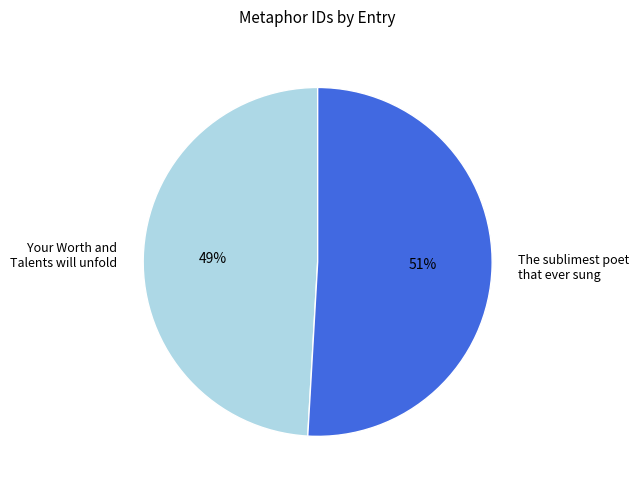

What is the smallest slice in the pie chart?

Your Worth and Talents will unfold